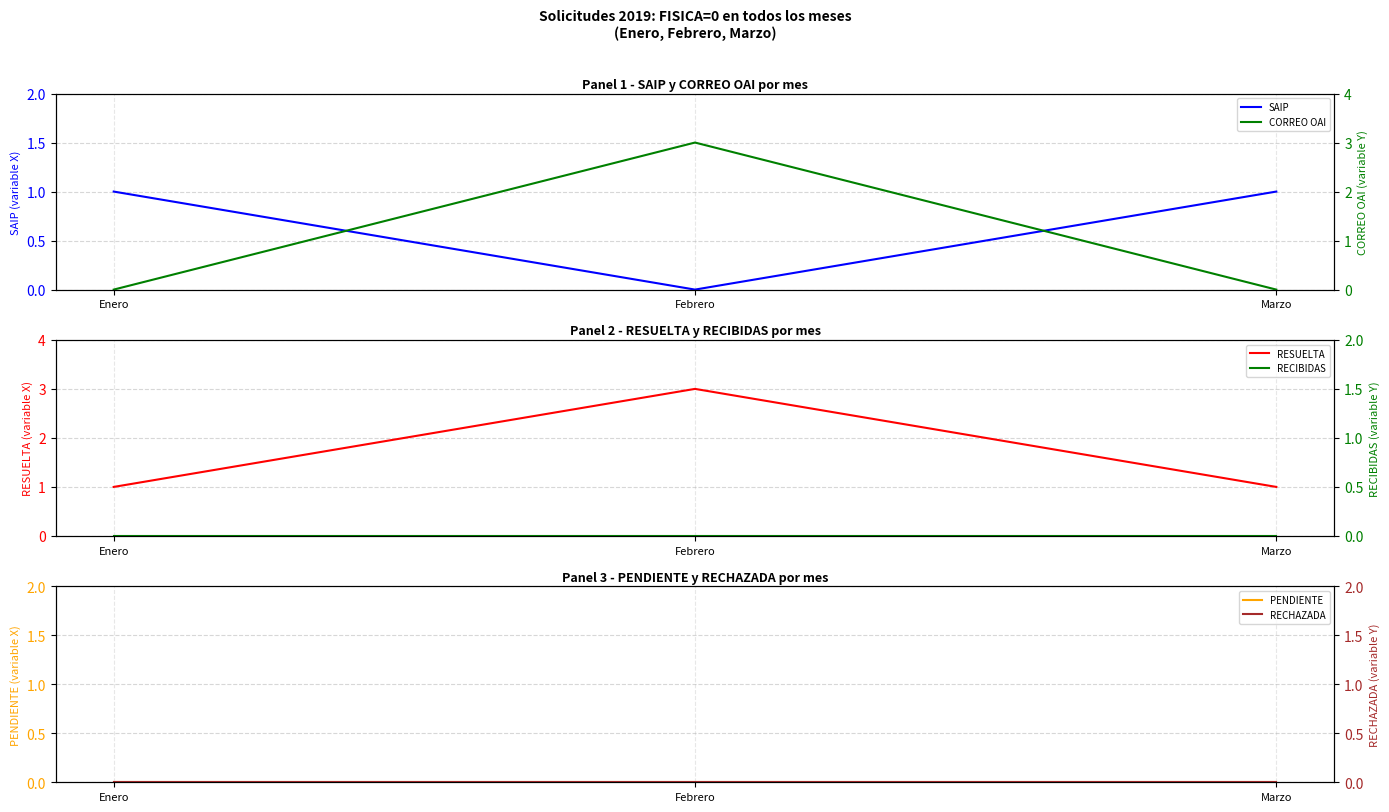

Between Enero and Marzo, which series saw the biggest shift?

SAIP